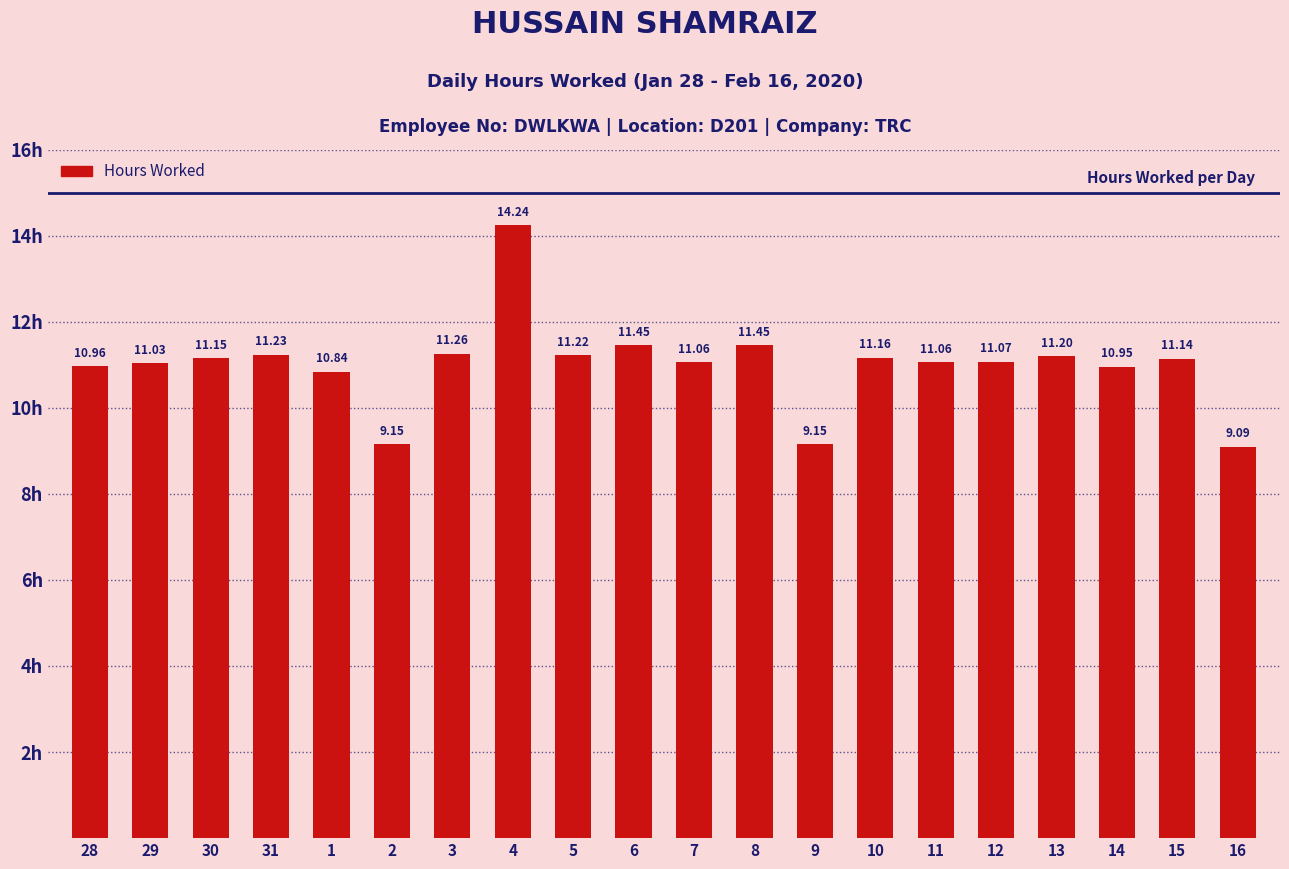

Approximately how many times larger is the value at 10 compared to 11?

1.0